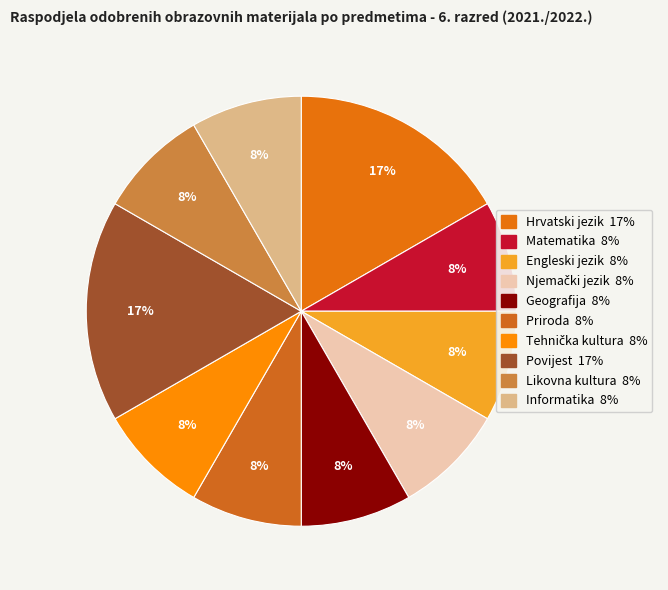

Is it true that Matematika is 8% of the pie?

True